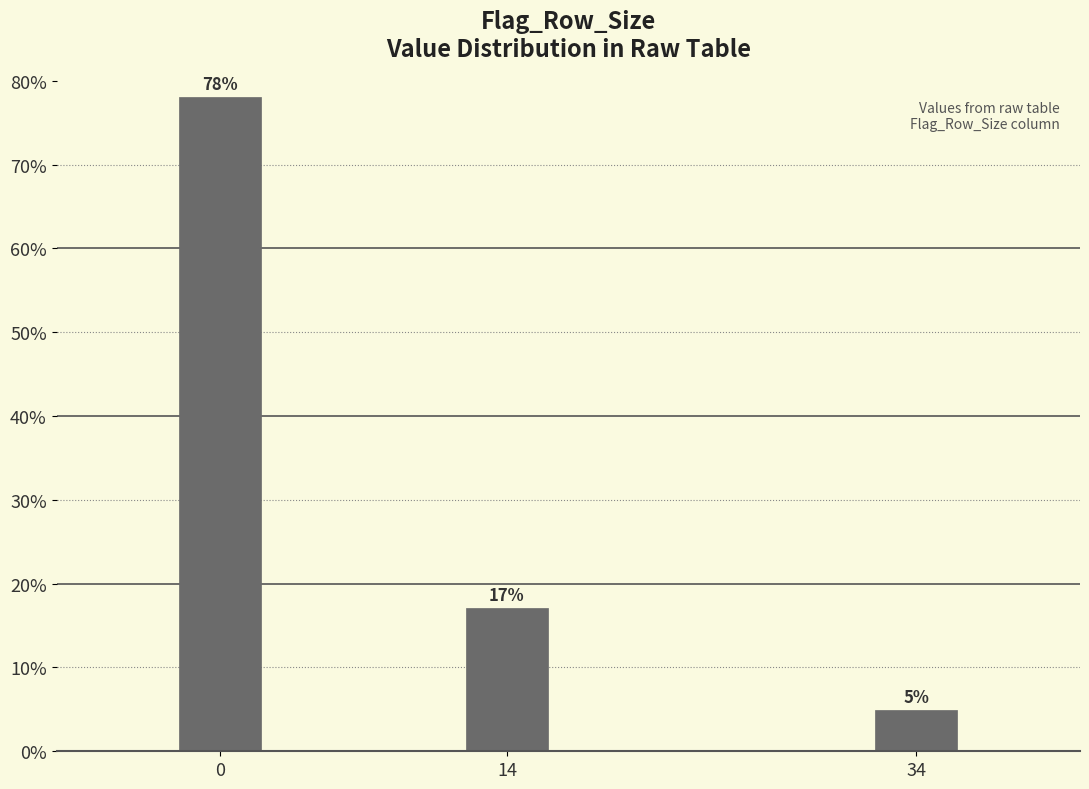

At which category does the chart reach its minimum across all series?

34